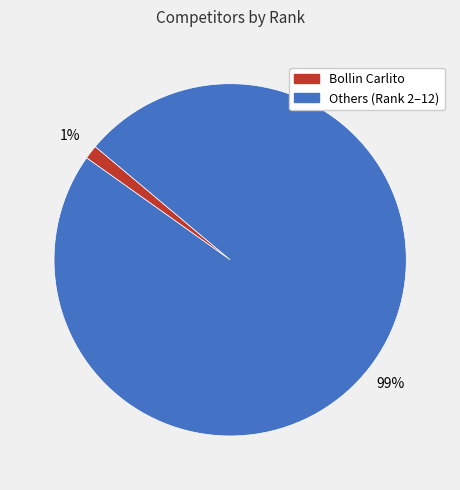

Is there any slice that represents more than half of the pie?

Yes